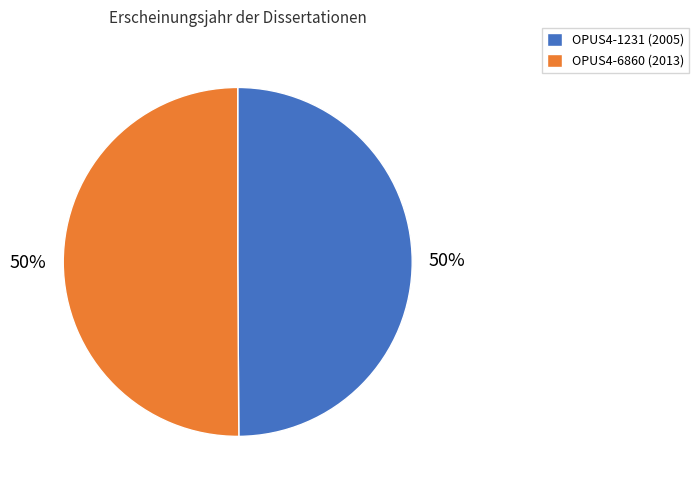

To the nearest percent, what portion does OPUS4-1231 represent?

50%